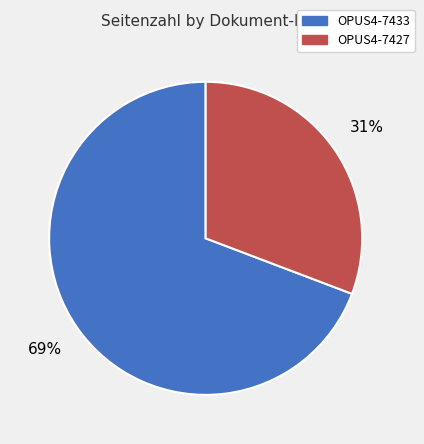

Rank the categories by value from lowest to highest.

OPUS4-7427, OPUS4-7433